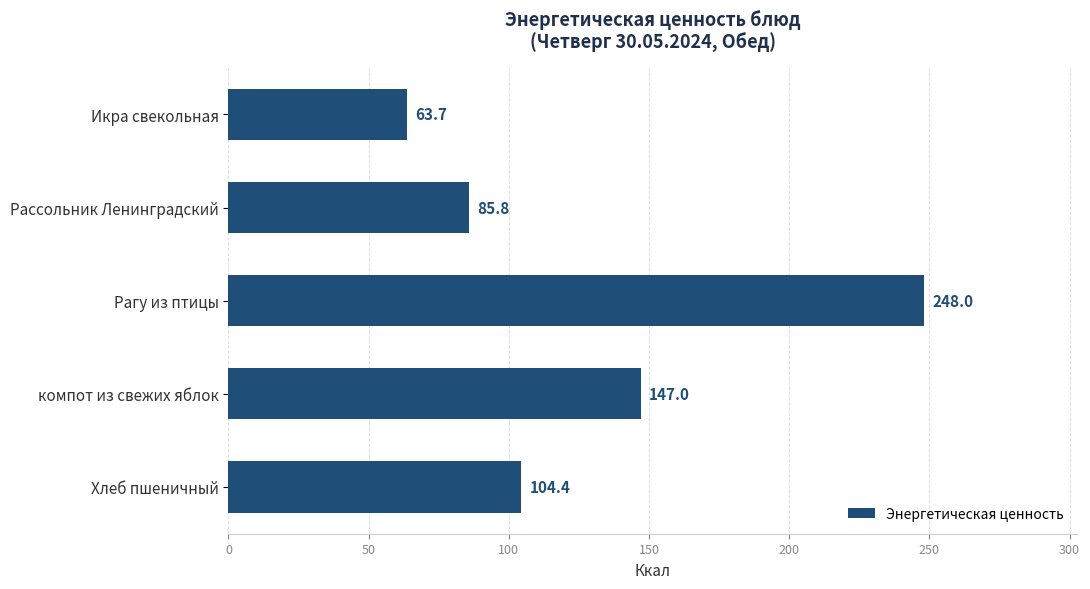

True or false: the data shows 23.8 at Икра свекольная.

False